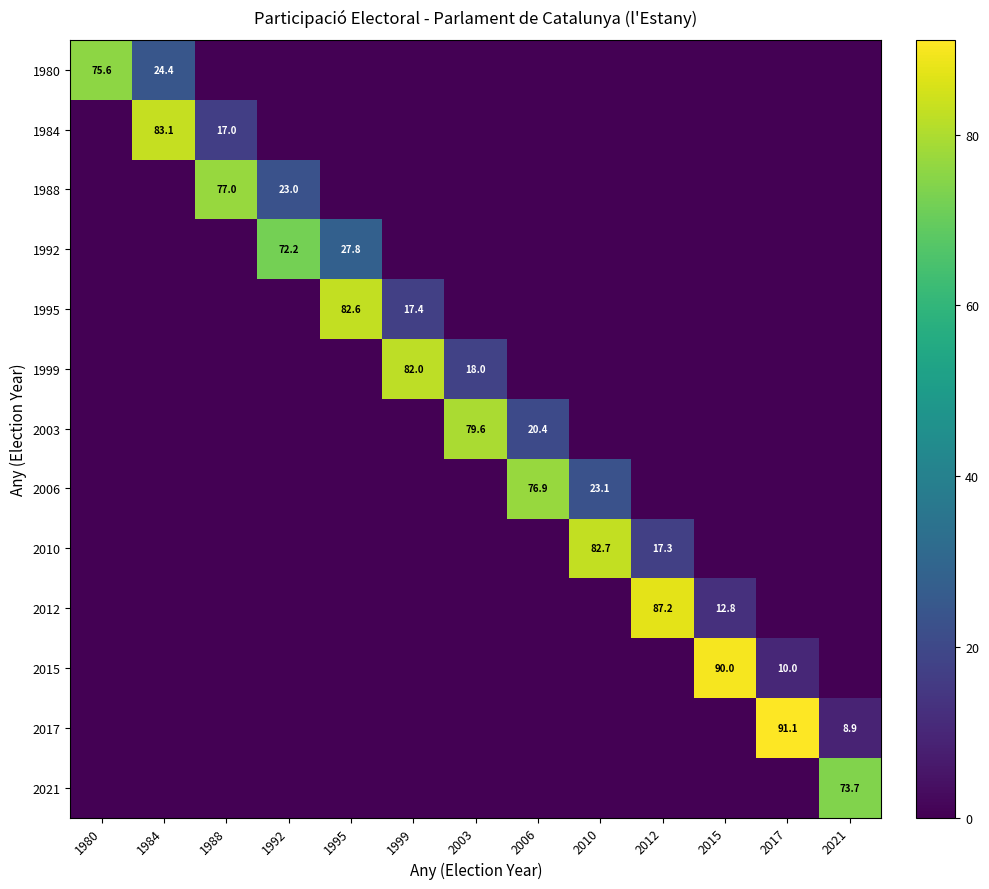

What is the total value across all series at 1988?

94.0